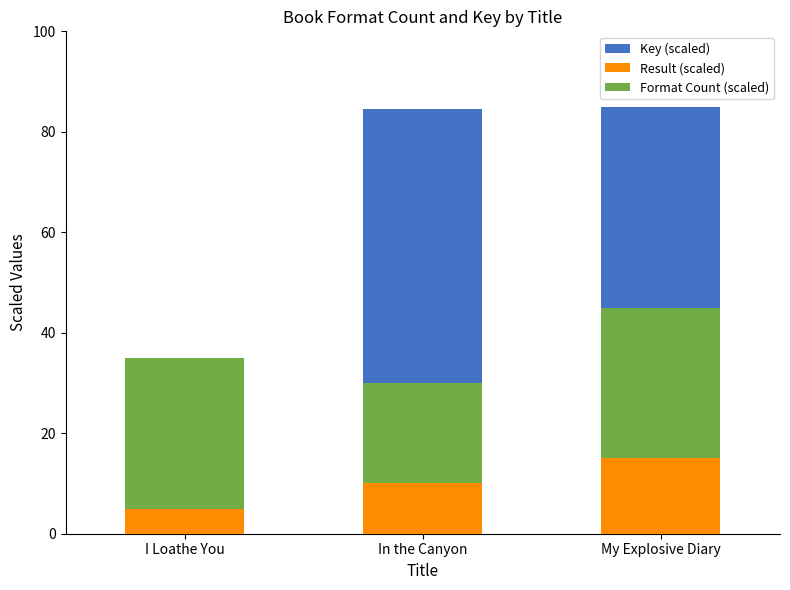

What is the label of the 1st bar from the right?

My Explosive Diary